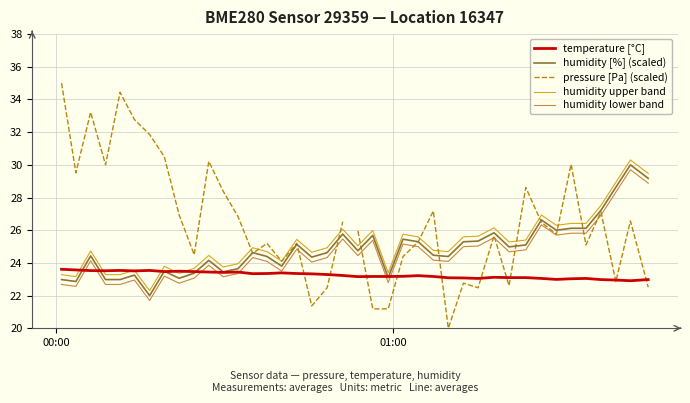

What is the lowest value of the temperature [°C] series?

22.9